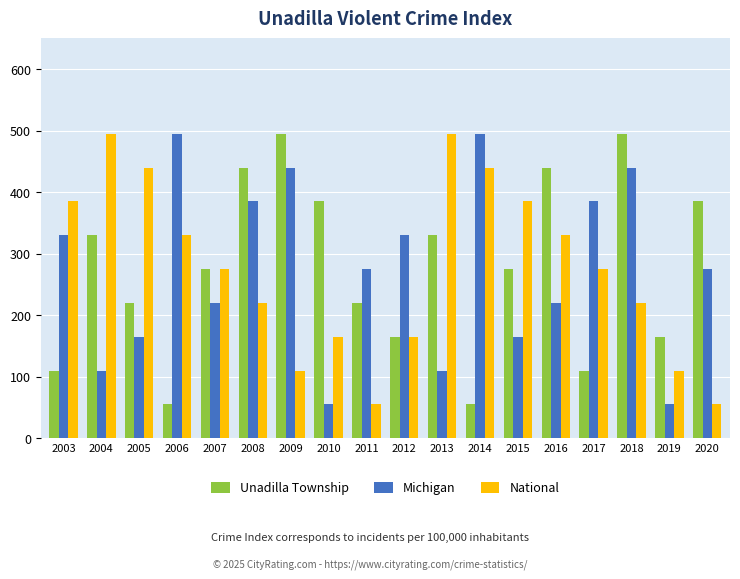

At which category is the sum across all series the highest?

2018